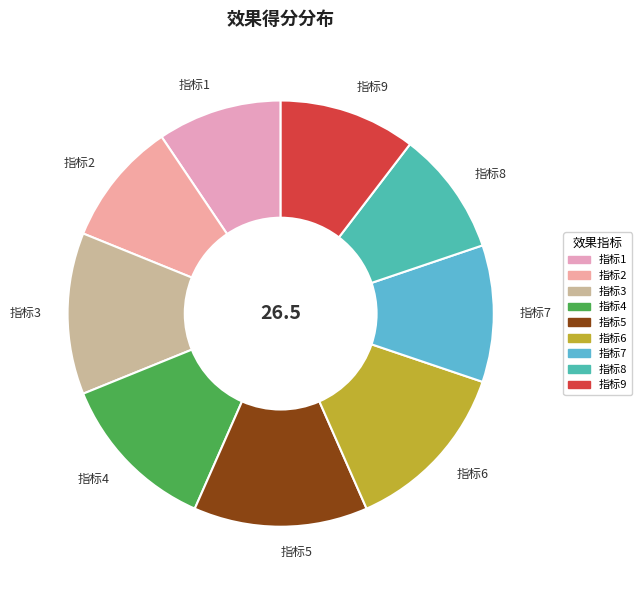

Does 指标8 represent more than half of the total?

No